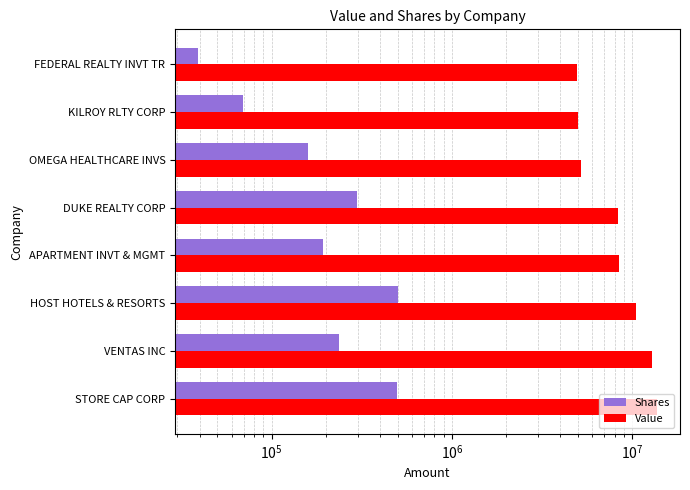

Which series has the widest spread of values?

Value